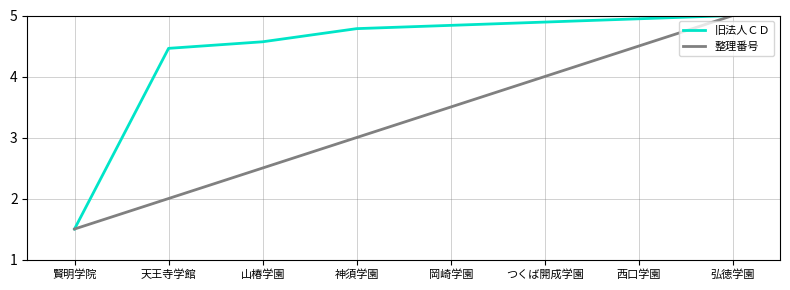

How many lines are shown in the chart?

2